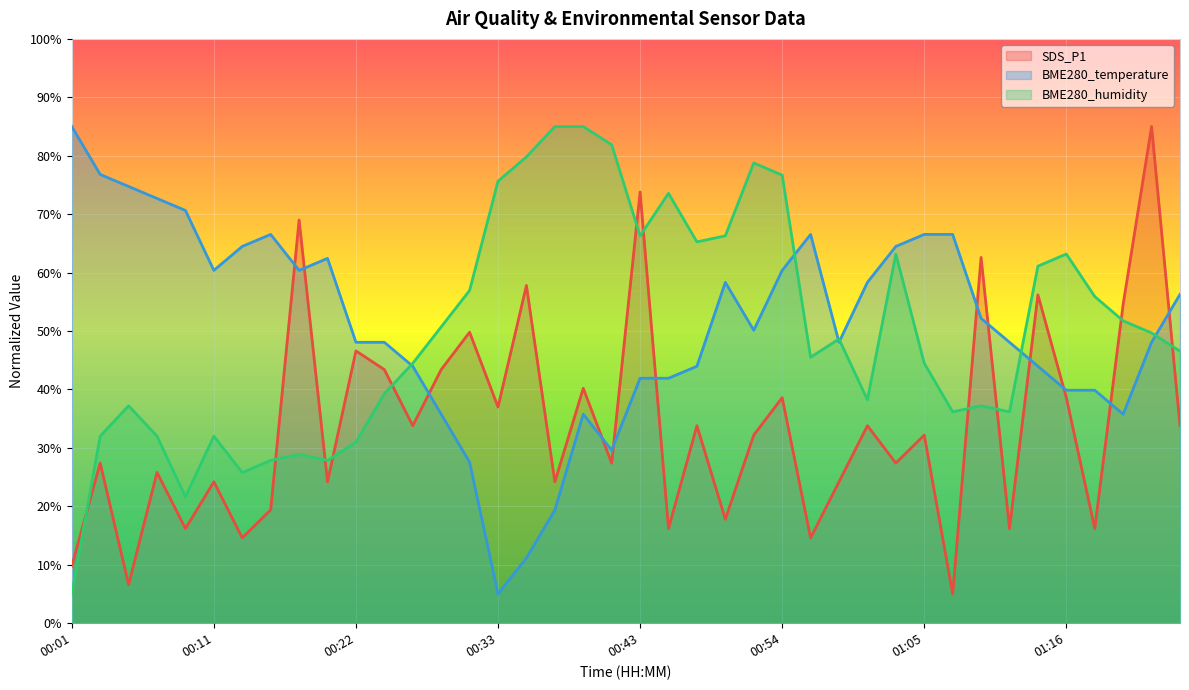

The value of BME280_humidity at 00:52 is 133.9. True or false?

False